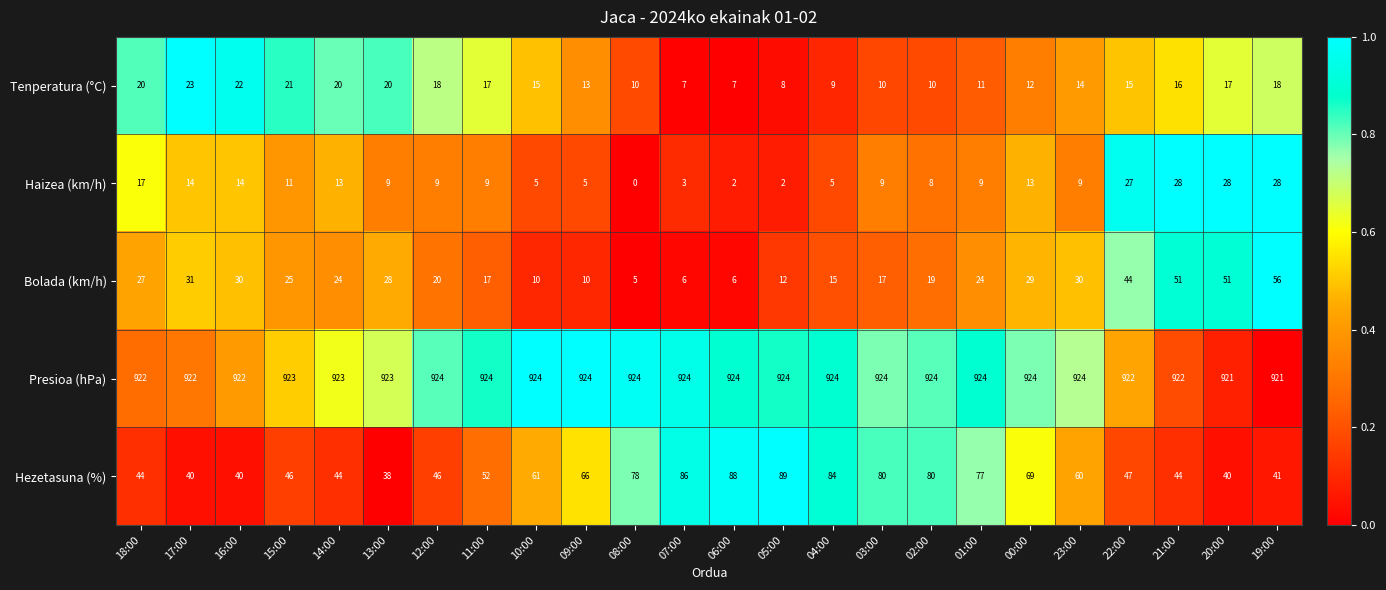

How many values in the Tenperatura (°C) series are below 15?

11